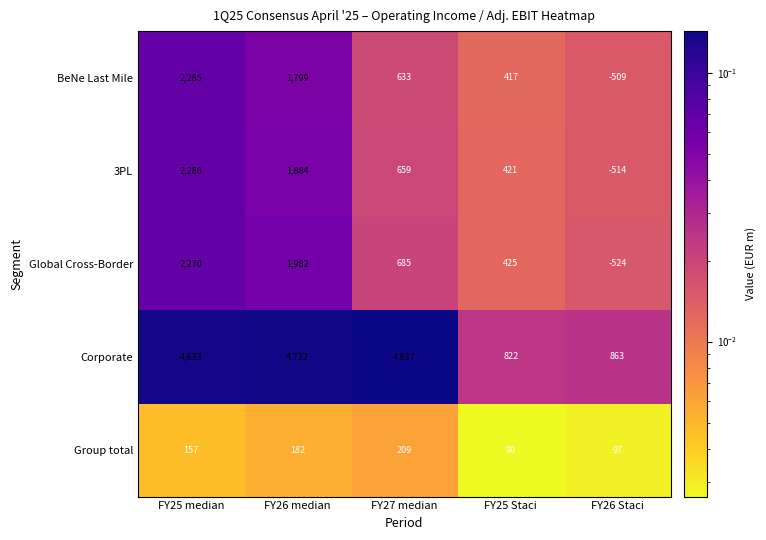

Where is 3PL nearest to the value 883?

FY27 median